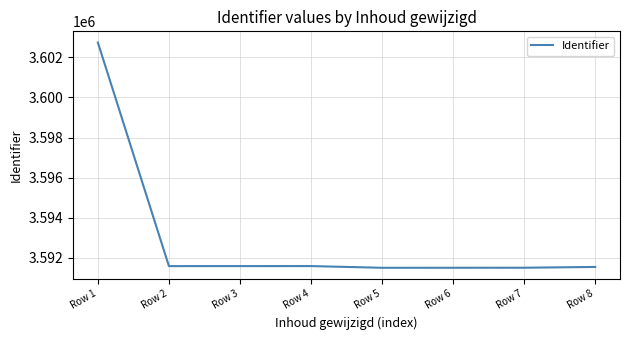

What is the average value?

3592946